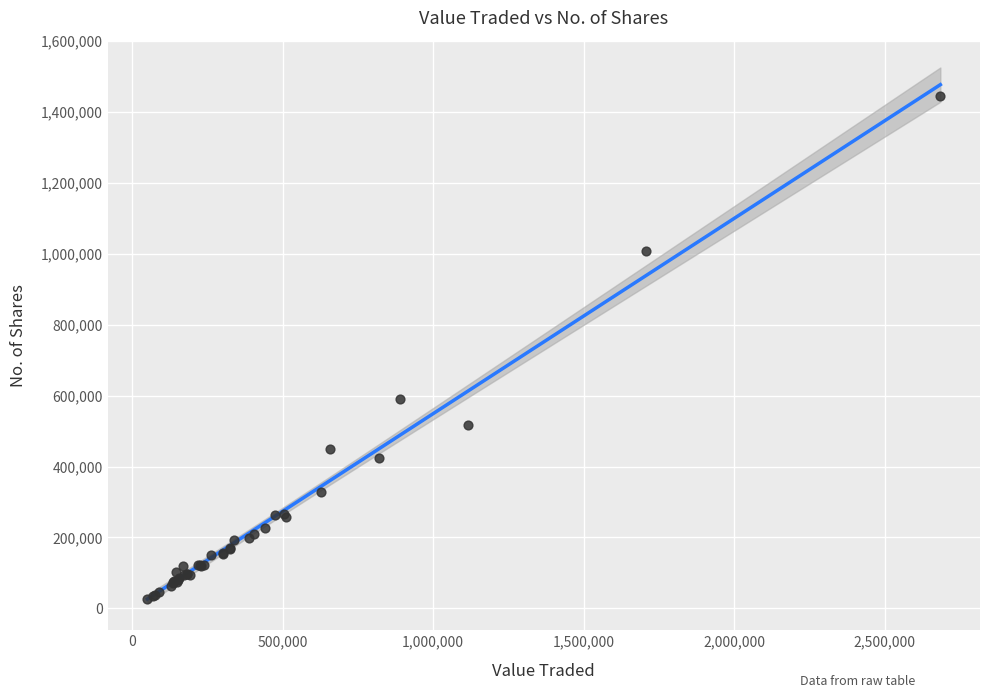

What Y value in the scatter plot is closest to 736262?

590112